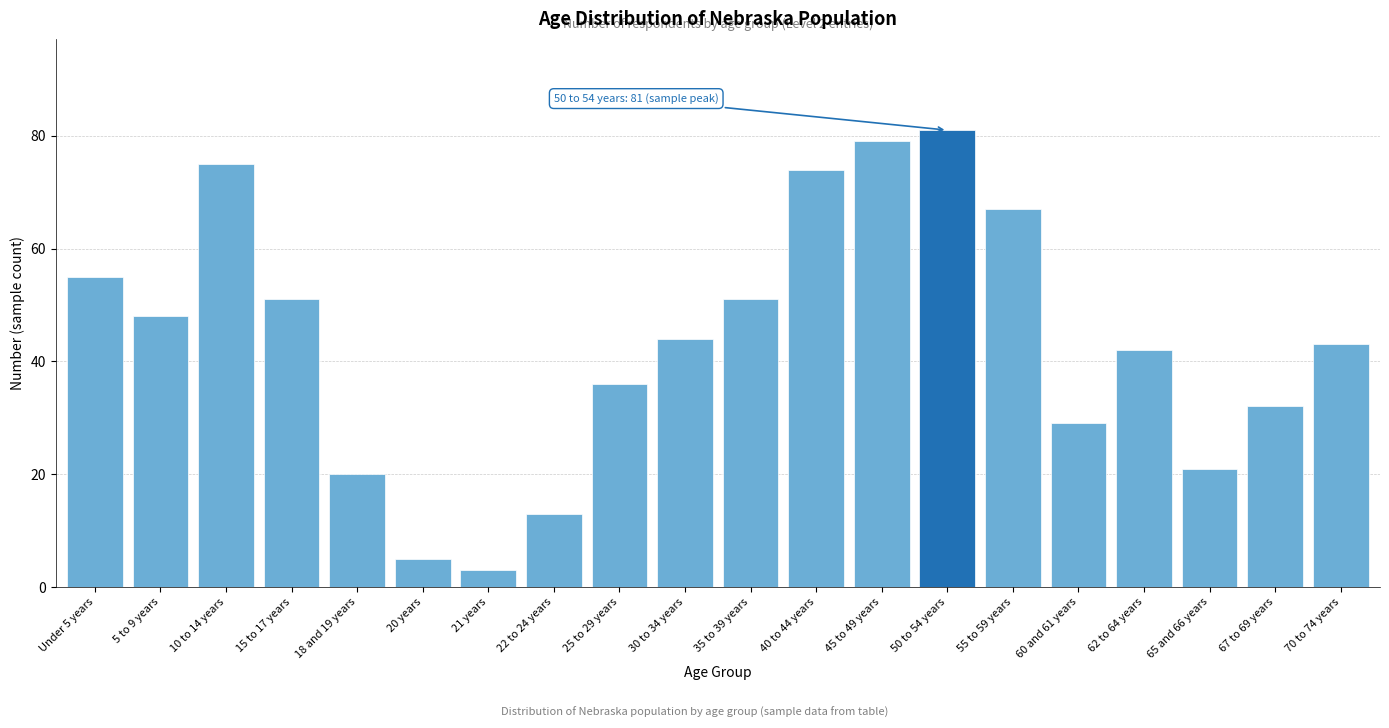

Reading left to right, transcribe all the data shown in this chart.

Under 5 years=55	5 to 9 years=48	10 to 14 years=75	15 to 17 years=51	18 and 19 years=20	20 years=5	21 years=3	22 to 24 years=13	25 to 29 years=36	30 to 34 years=44	35 to 39 years=51	40 to 44 years=74	45 to 49 years=79	50 to 54 years=81	55 to 59 years=67	60 and 61 years=29	62 to 64 years=42	65 and 66 years=21	67 to 69 years=32	70 to 74 years=43